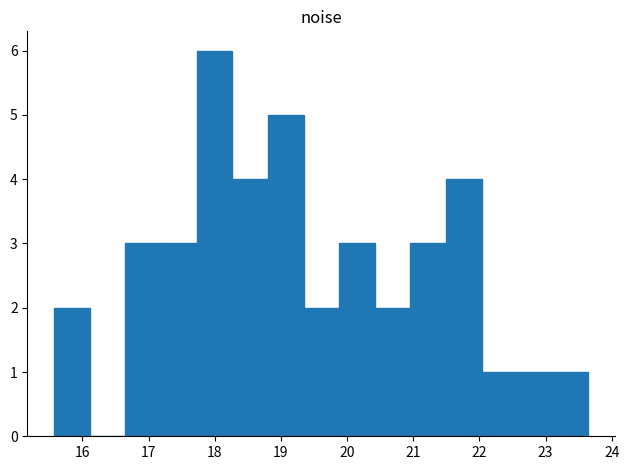

Reading left to right, list every bar in this chart as the range it spans on the x-axis followed by its height. Neither the bar edges nor the heights are printed on the chart, so give them approximately, as read against the axes.

15.6 to 16.1: 2
16.1 to 16.7: 0
16.7 to 17.2: 3
17.2 to 17.7: 3
17.7 to 18.3: 6
18.3 to 18.8: 4
18.8 to 19.3: 5
19.3 to 19.9: 2
19.9 to 20.4: 3
20.4 to 21.0: 2
21.0 to 21.5: 3
21.5 to 22.0: 4
22.0 to 22.6: 1
22.6 to 23.1: 1
23.1 to 23.6: 1